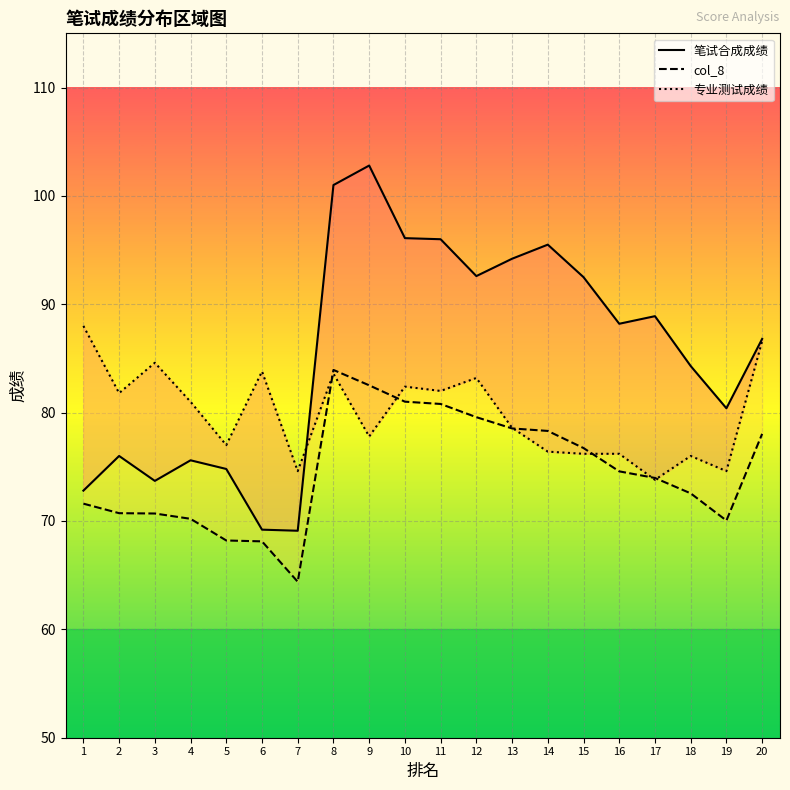

Reading left to right, list all the values displayed in this chart.

笔试合成成绩: 1=72.8	2=76.0	3=73.7	4=75.6	5=74.8	6=69.2	7=69.1	8=101.0	9=102.8	10=96.1	11=96.0	12=92.6	13=94.2	14=95.5	15=92.5	16=88.2	17=88.9	18=84.3	19=80.4	20=86.8
col_8: 1=71.6	2=70.7	3=70.7	4=70.2	5=68.2	6=68.1	7=64.4	8=83.9	9=82.5	10=81.0	11=80.8	12=79.6	13=78.5	14=78.3	15=76.7	16=74.6	17=74.0	18=72.5	19=70.0	20=78.0
专业测试成绩: 1=88.0	2=81.8	3=84.6	4=81.0	5=77.0	6=83.8	7=74.6	8=83.6	9=77.8	10=82.4	11=82.0	12=83.2	13=78.6	14=76.4	15=76.2	16=76.2	17=73.8	18=76.0	19=74.6	20=86.6